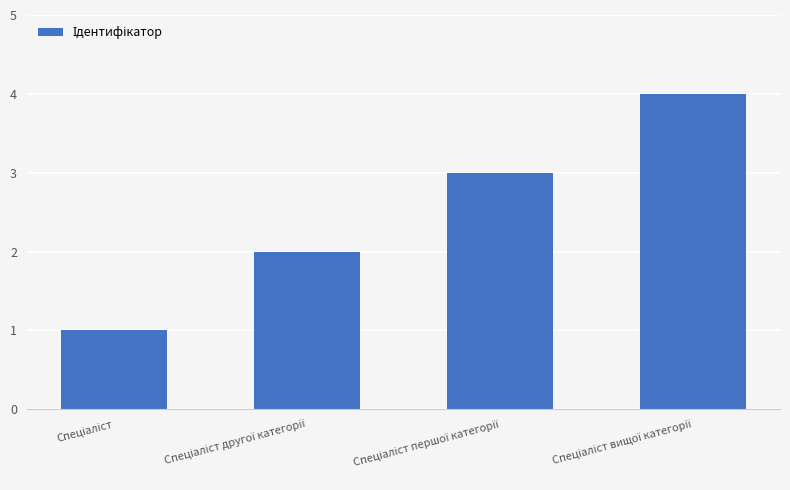

What is the maximum value shown in the chart?

4